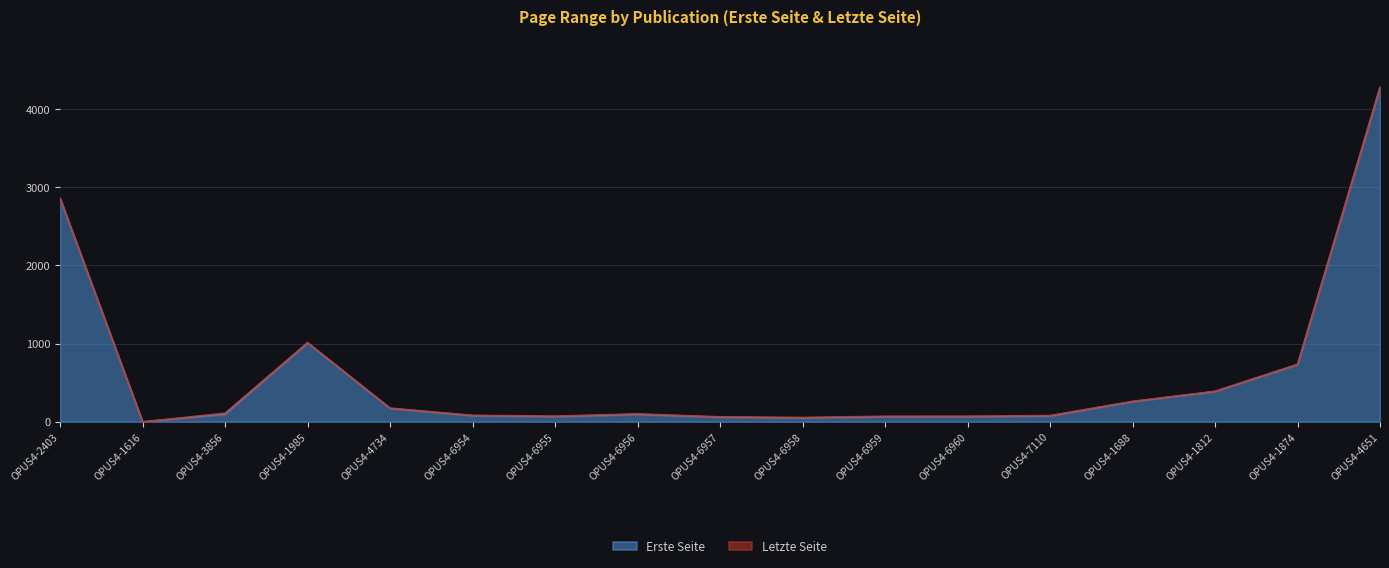

Between OPUS4-3856 and OPUS4-2403, which is larger?

OPUS4-2403